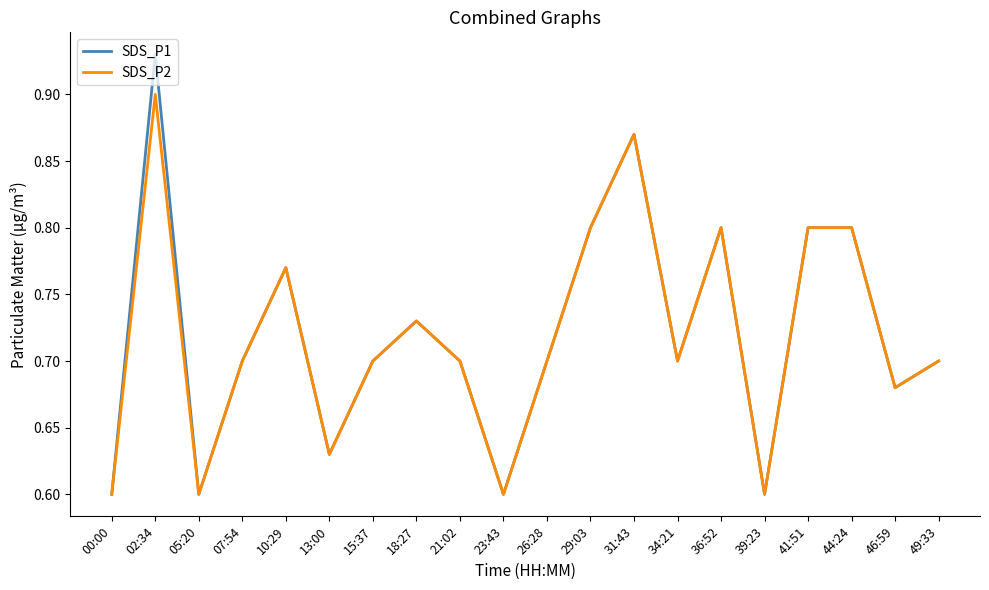

What position from the right is 21:02?

12